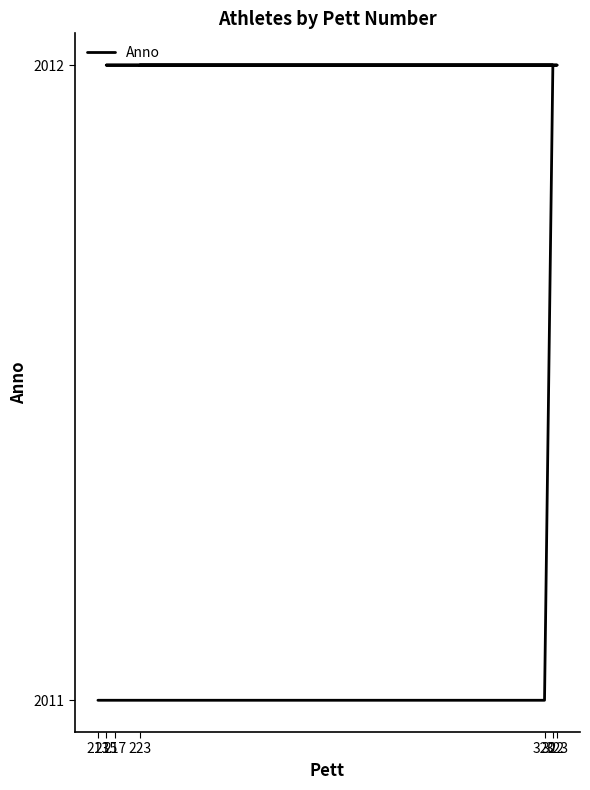

Rank the categories by value from lowest to highest.

213, 320, 320, 322, 215, 217, 323, 223